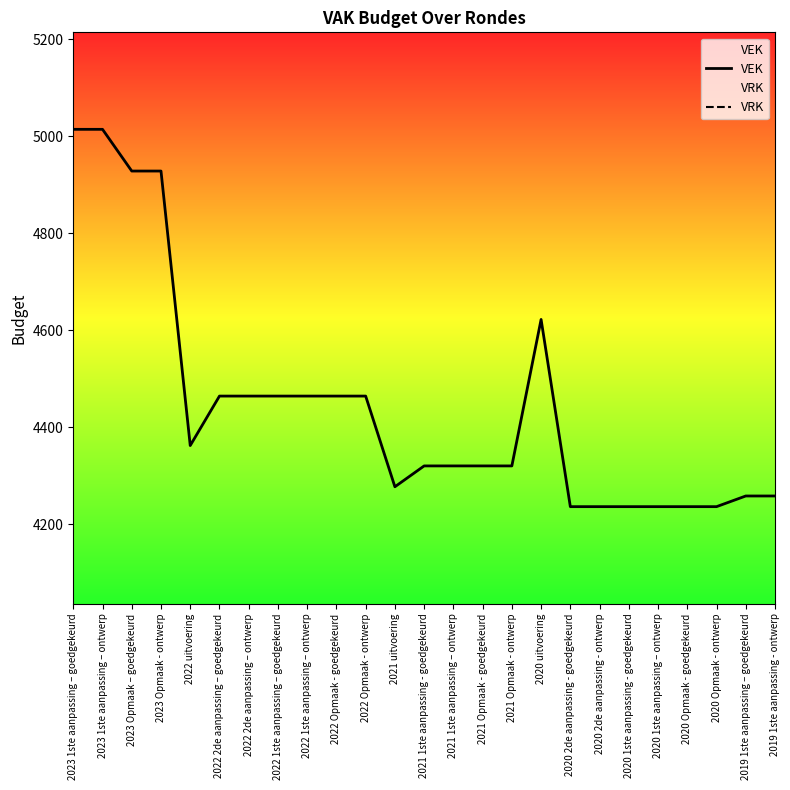

Reading right to left, extract all data points from this chart.

VEK: 2019 1ste aanpassing - ontwerp=4258	2019 1ste aanpassing – goedgekeurd=4258	2020 Opmaak - ontwerp=4236	2020 Opmaak - goedgekeurd=4236	2020 1ste aanpassing – ontwerp=4236	2020 1ste aanpassing - goedgekeurd=4236	2020 2de aanpassing - ontwerp=4236	2020 2de aanpassing - goedgekeurd=4236	2020 uitvoering=4622	2021 Opmaak - ontwerp=4320	2021 Opmaak - goedgekeurd=4320	2021 1ste aanpassing – ontwerp=4320	2021 1ste aanpassing - goedgekeurd=4320	2021 uitvoering=4277	2022 Opmaak - ontwerp=4464	2022 Opmaak - goedgekeurd=4464	2022 1ste aanpassing – ontwerp=4464	2022 1ste aanpassing – goedgekeurd=4464	2022 2de aanpassing – ontwerp=4464	2022 2de aanpassing – goedgekeurd=4464	2022 uitvoering=4362	2023 Opmaak - ontwerp=4928	2023 Opmaak – goedgekeurd=4928	2023 1ste aanpassing – ontwerp=5014	2023 1ste aanpassing – goedgekeurd=5014
VRK: 2019 1ste aanpassing - ontwerp=0	2019 1ste aanpassing – goedgekeurd=0	2020 Opmaak - ontwerp=0	2020 Opmaak - goedgekeurd=0	2020 1ste aanpassing – ontwerp=0	2020 1ste aanpassing - goedgekeurd=0	2020 2de aanpassing - ontwerp=0	2020 2de aanpassing - goedgekeurd=0	2020 uitvoering=0	2021 Opmaak - ontwerp=0	2021 Opmaak - goedgekeurd=0	2021 1ste aanpassing – ontwerp=0	2021 1ste aanpassing - goedgekeurd=0	2021 uitvoering=0	2022 Opmaak - ontwerp=0	2022 Opmaak - goedgekeurd=0	2022 1ste aanpassing – ontwerp=0	2022 1ste aanpassing – goedgekeurd=0	2022 2de aanpassing – ontwerp=0	2022 2de aanpassing – goedgekeurd=0	2022 uitvoering=0	2023 Opmaak - ontwerp=0	2023 Opmaak – goedgekeurd=0	2023 1ste aanpassing – ontwerp=0	2023 1ste aanpassing – goedgekeurd=0